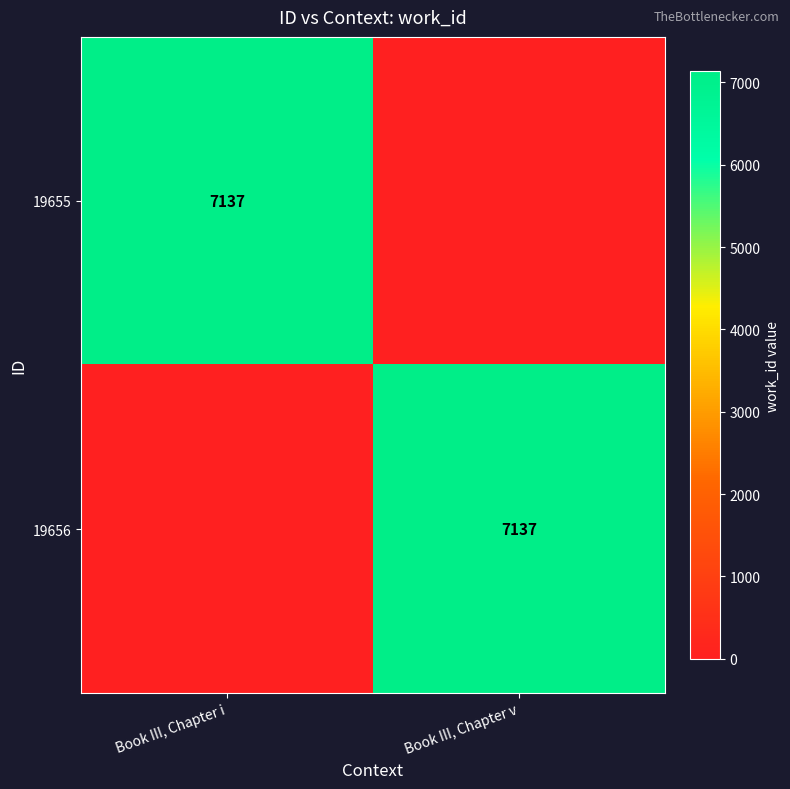

Which category has the lowest value across all series?

Book III, Chapter v